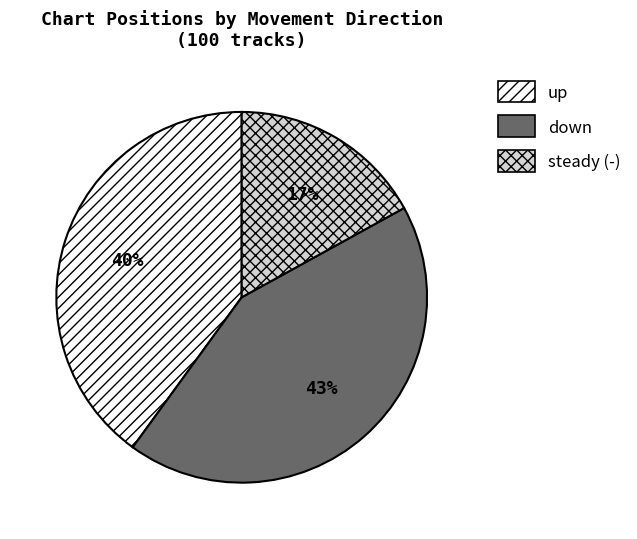

To the nearest percent, what is the difference between the largest and smallest slice percentages?

26%